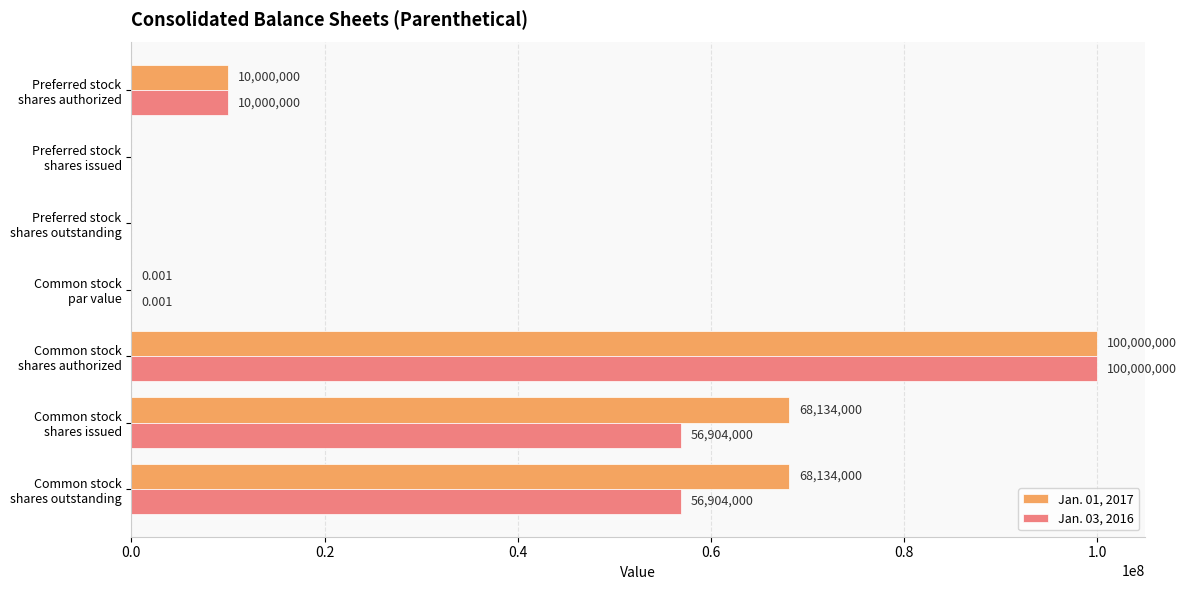

Count the number of data series in this chart.

2